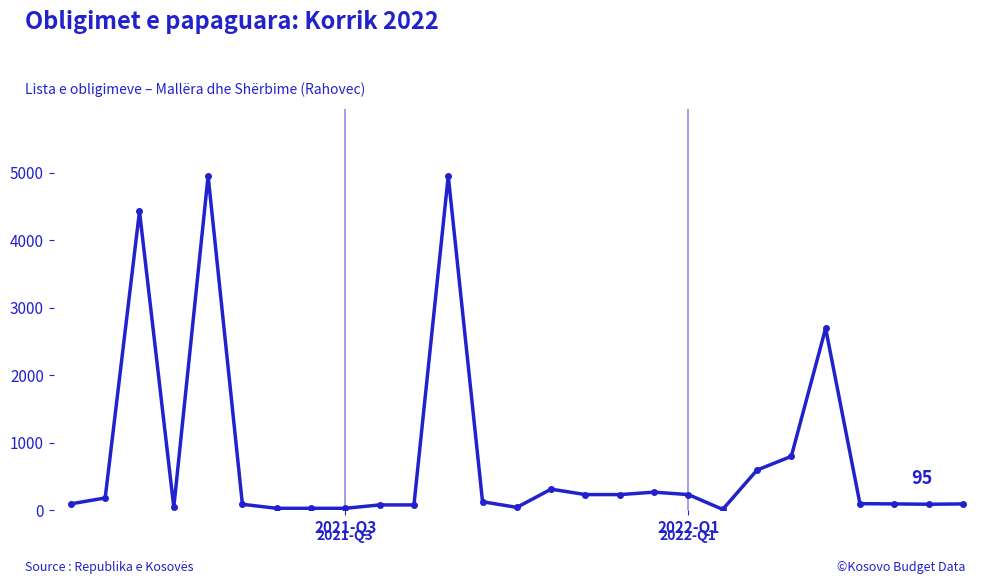

What is the average value?

775.8